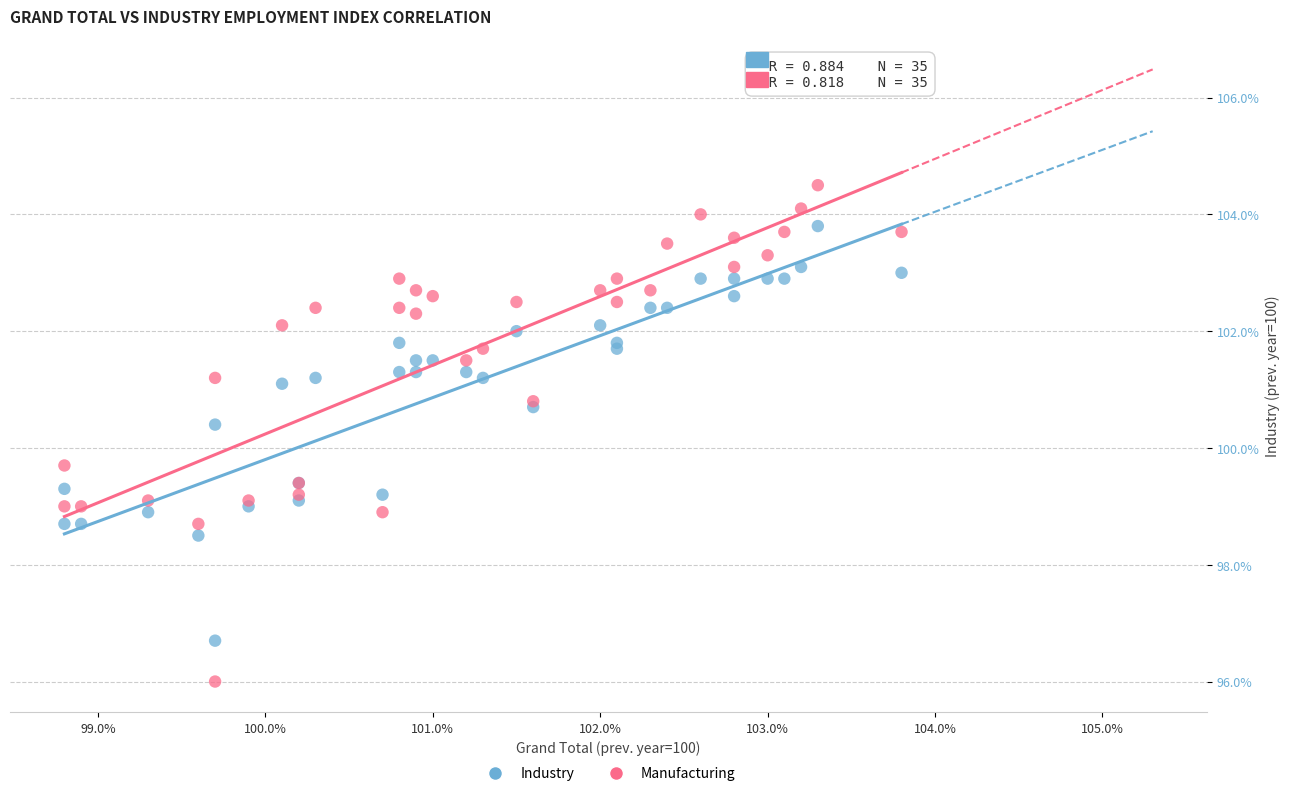

Which series contains the lowest Y value?

Manufacturing